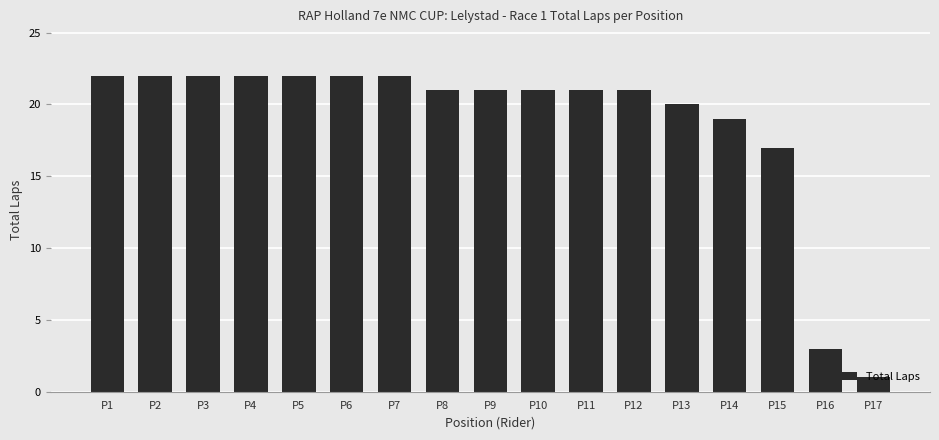

At which category does the chart reach its minimum across all series?

P17